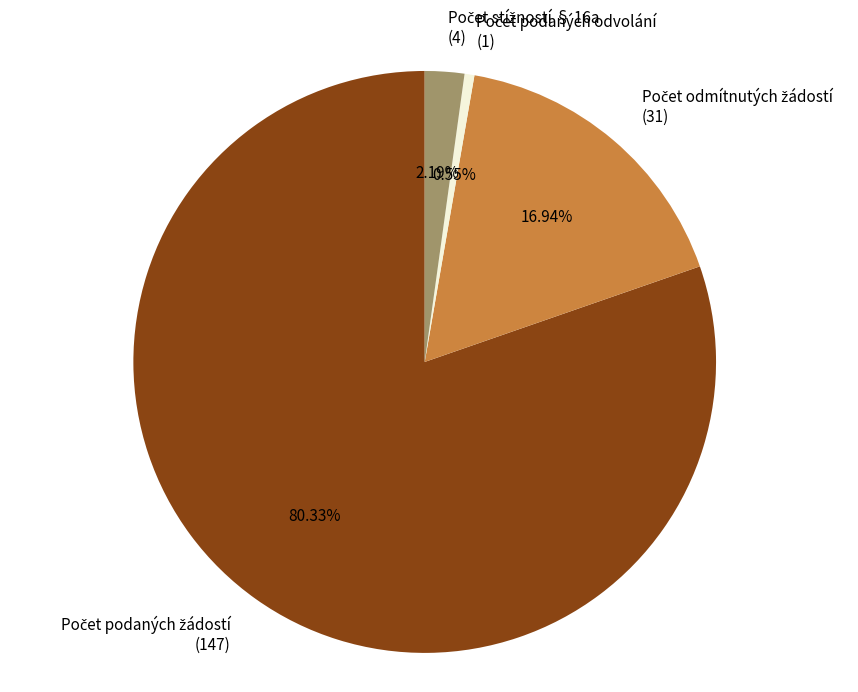

Is there any slice that represents more than half of the pie?

Yes